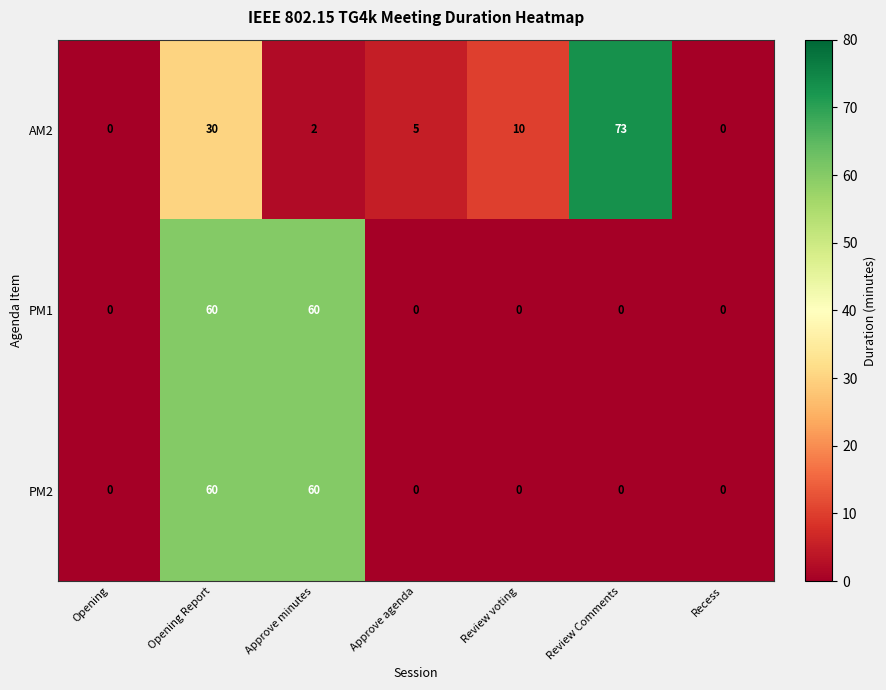

Count the number of categories in the chart.

7